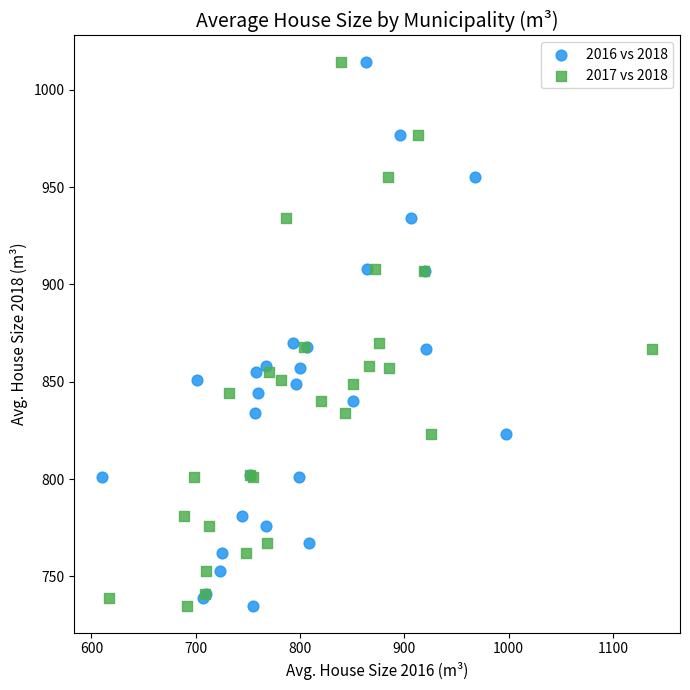

What are all the series names shown in the legend?

2016 vs 2018, 2017 vs 2018